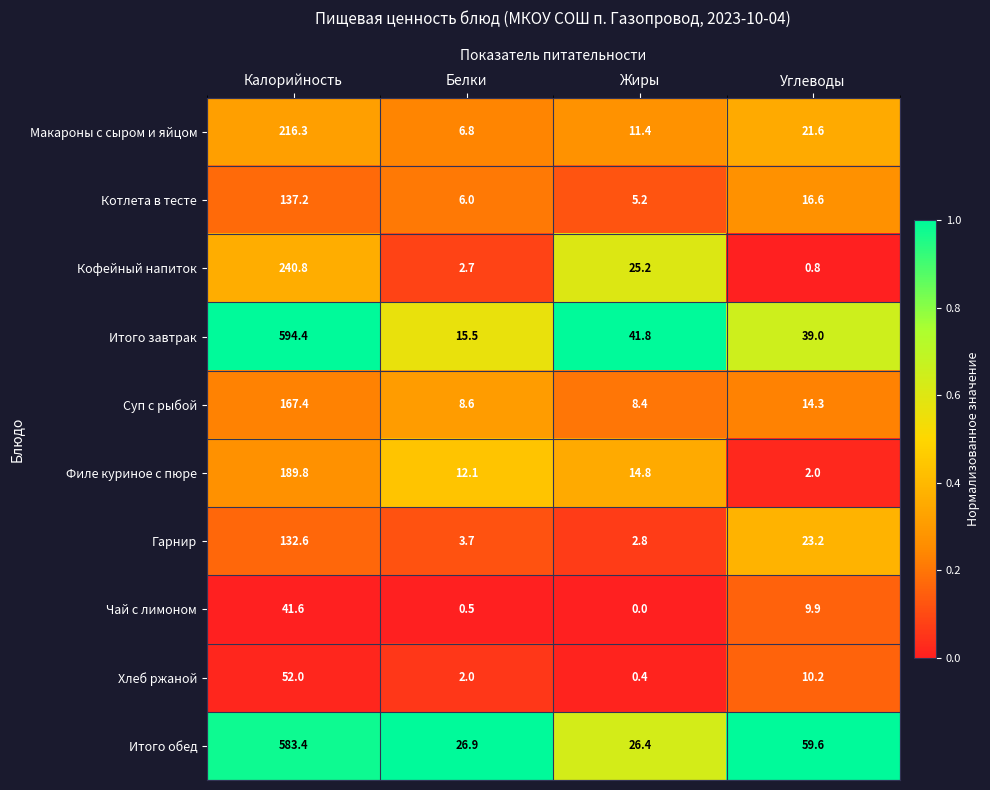

What is the difference between the highest and lowest values at Углеводы?

58.8